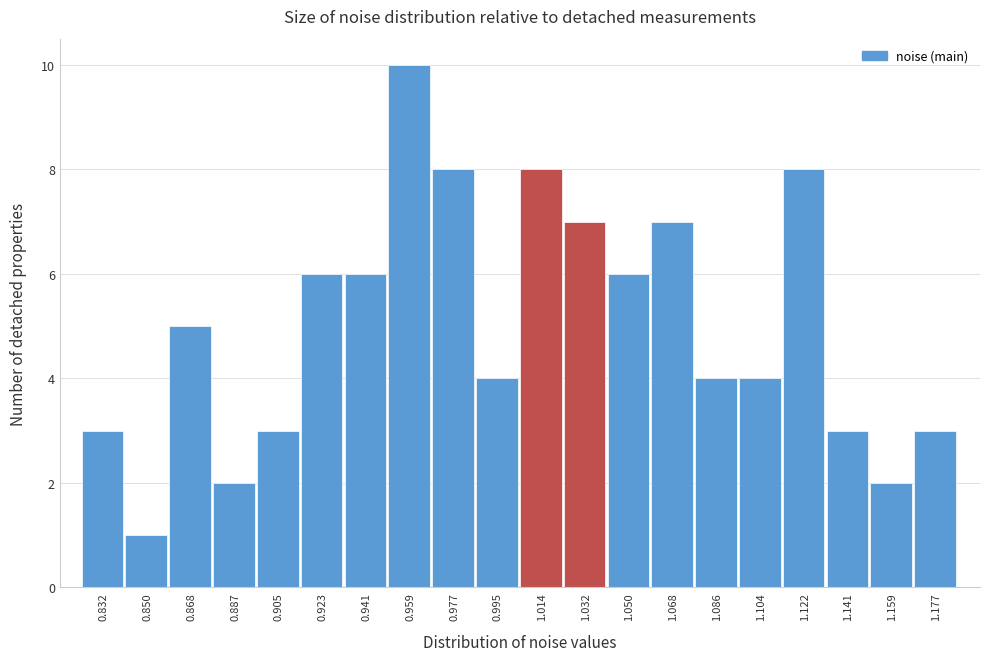

Reading left to right, list all the values displayed in this chart.

0.832=3	0.850=1	0.868=5	0.887=2	0.905=3	0.923=6	0.941=6	0.959=10	0.977=8	0.995=4	1.014=8	1.032=7	1.050=6	1.068=7	1.086=4	1.104=4	1.122=8	1.141=3	1.159=2	1.177=3